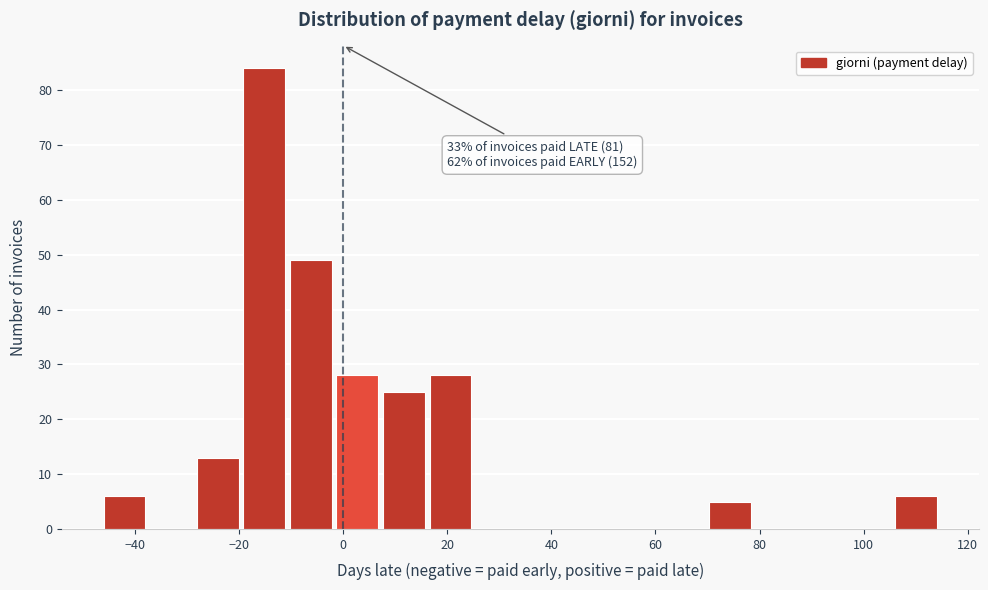

Over which range of the x-axis is the bar tallest?

-20 to -10